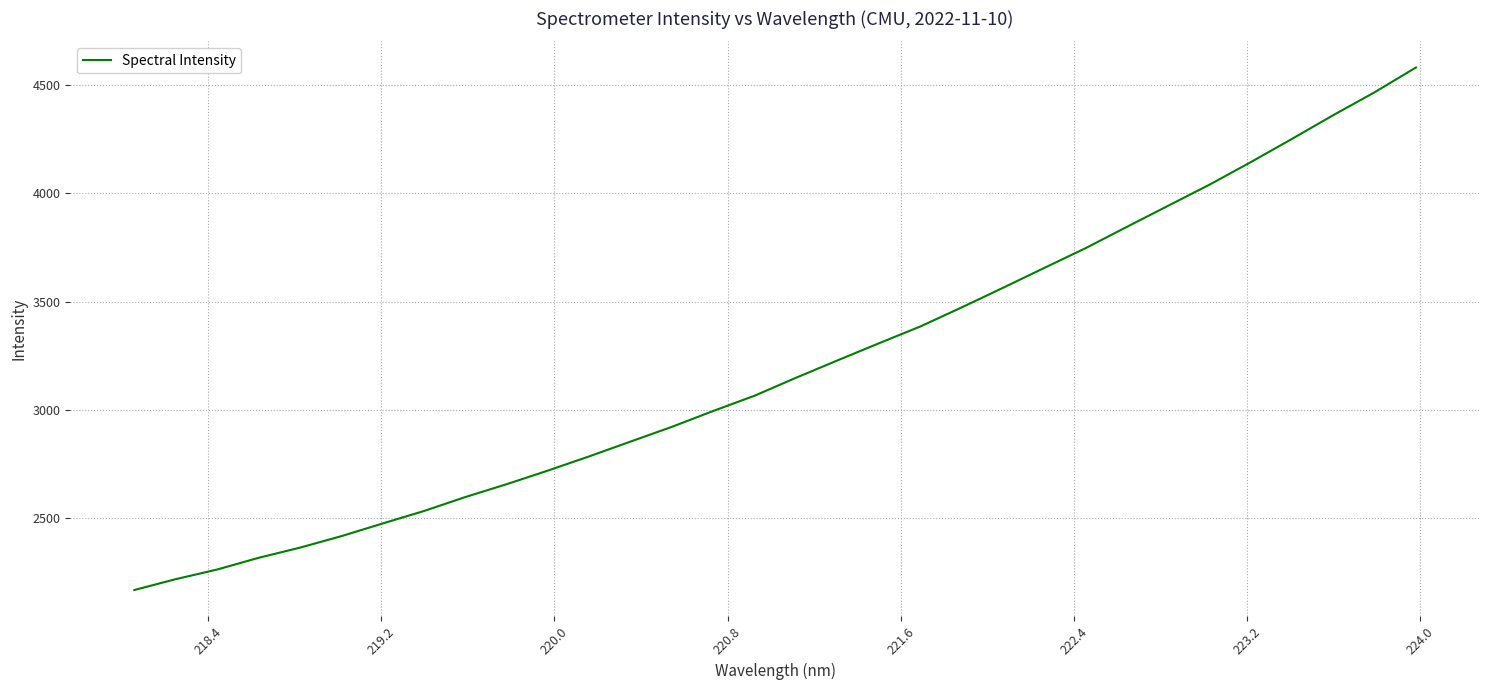

What is the minimum value shown in the chart?

2166.0